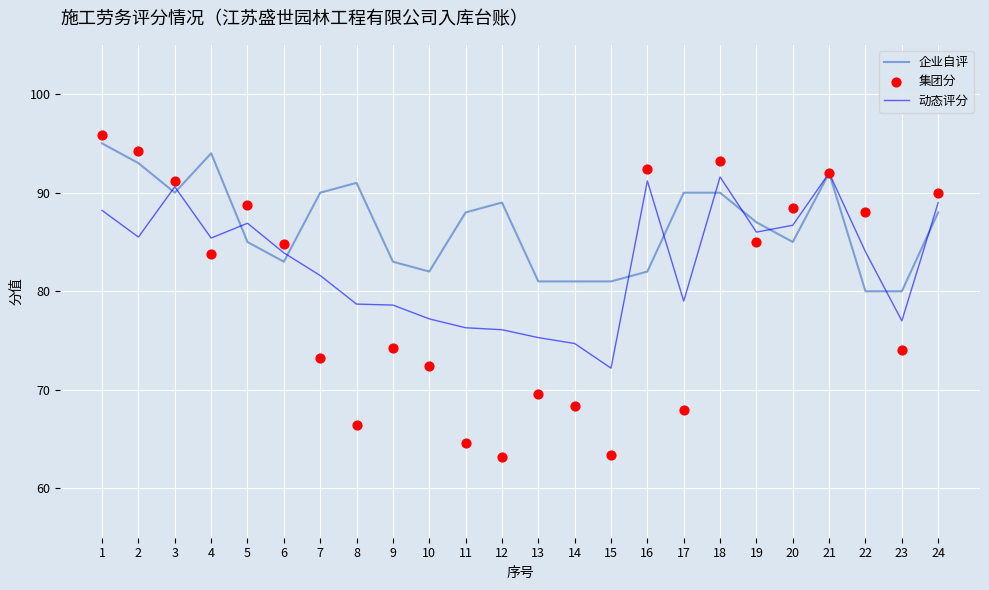

Which series contains the highest Y value?

集团分